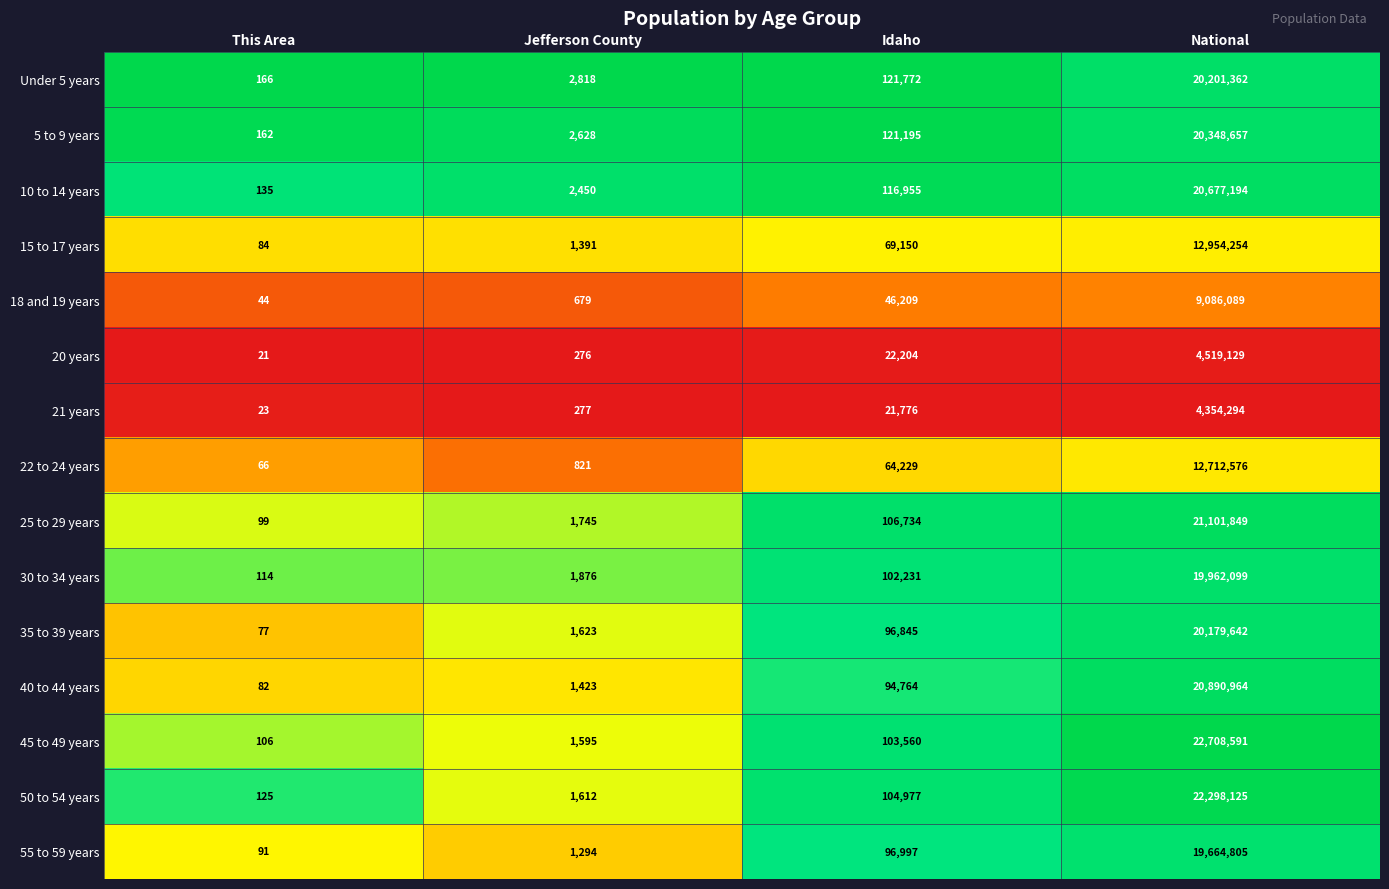

At which category does the chart reach its peak across all series?

National